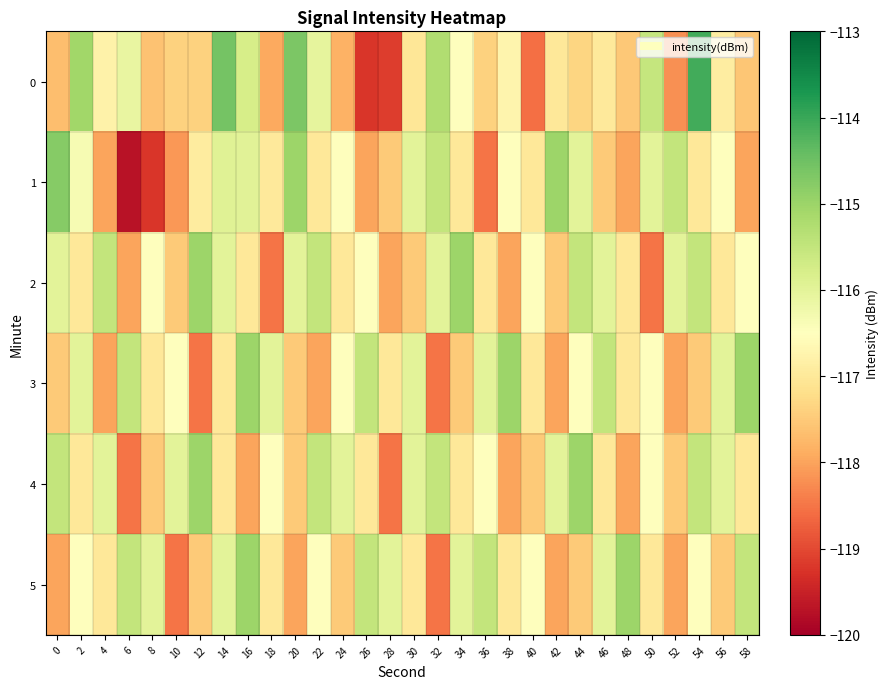

At 6, list the series in order from largest to smallest.

3, 5, 0, 2, 4, 1